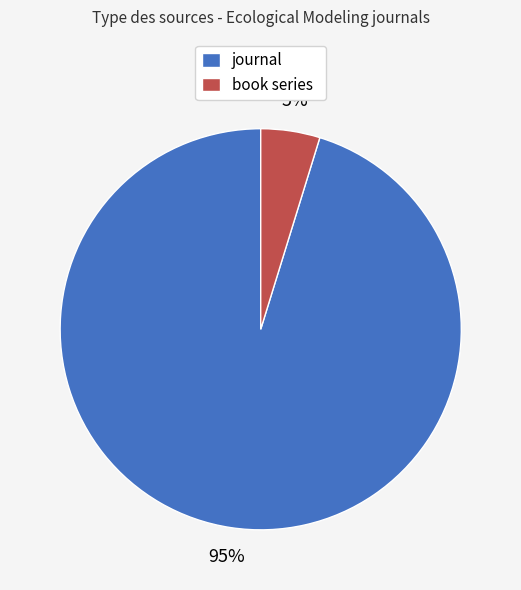

Is it true that book series is 10% of the pie?

False